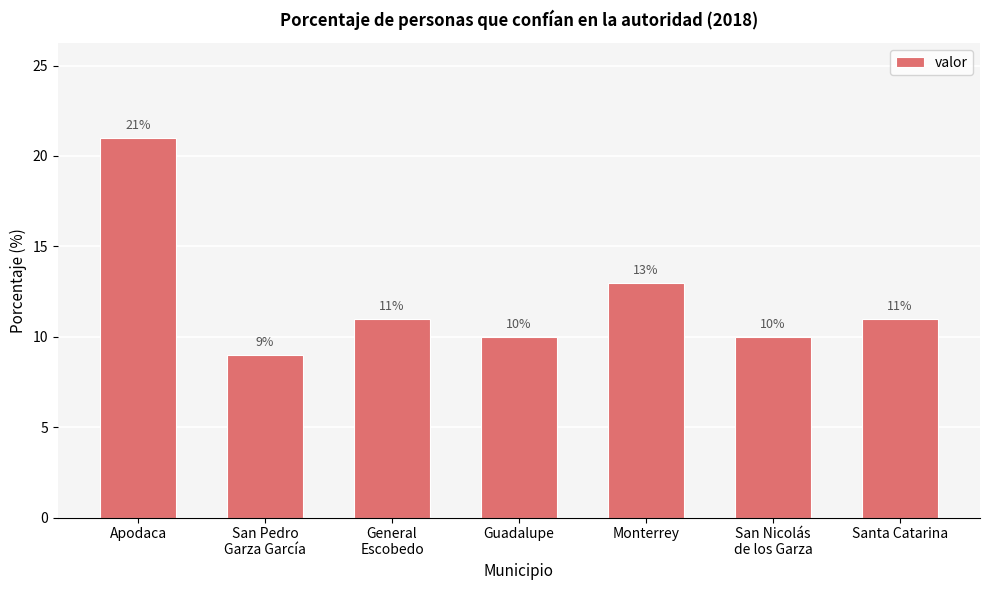

What is the approximate value at Monterrey, to the nearest 10?

10